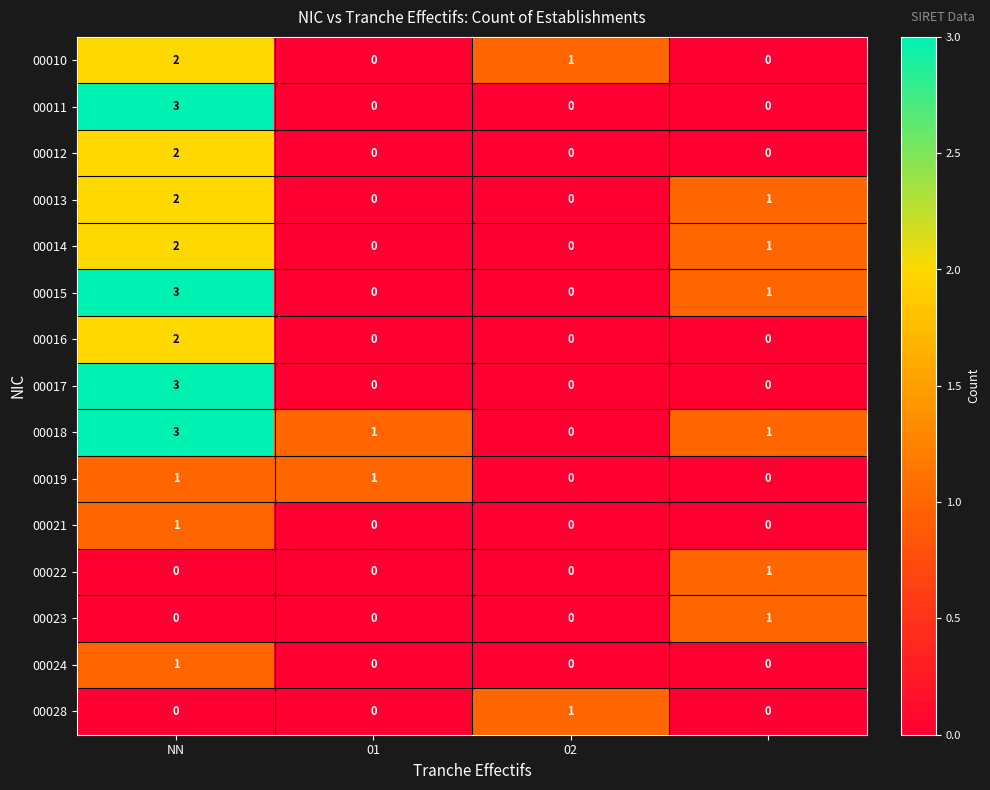

What is the highest value of the 00017 series?

3